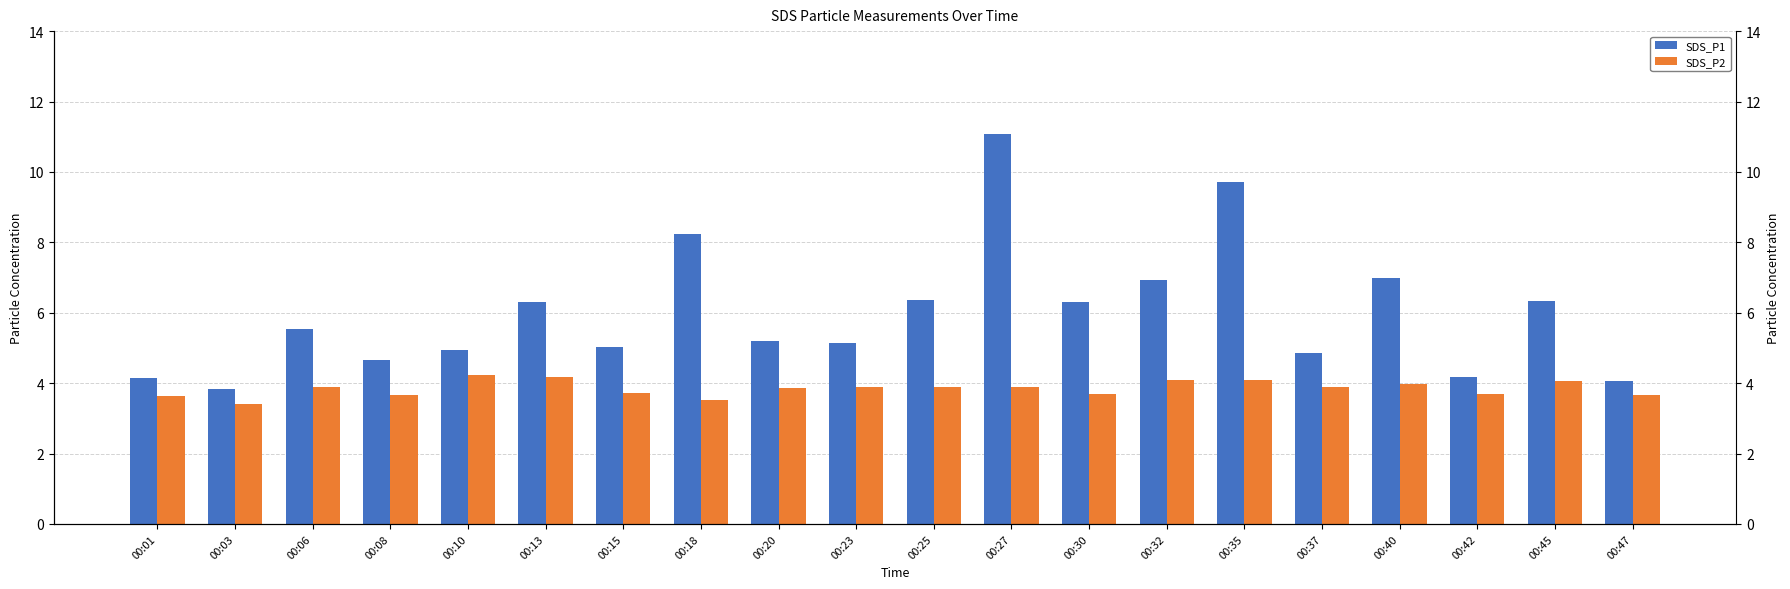

Reading right to left, list all the values displayed in this chart.

SDS_P1: 4.1	6.3	4.2	7.0	4.8	9.7	6.9	6.3	11.1	6.3	5.2	5.2	8.2	5.0	6.3	5.0	4.7	5.5	3.8	4.2
SDS_P2: 3.7	4.0	3.7	4.0	3.9	4.1	4.1	3.7	3.9	3.9	3.9	3.9	3.5	3.7	4.2	4.2	3.7	3.9	3.4	3.6